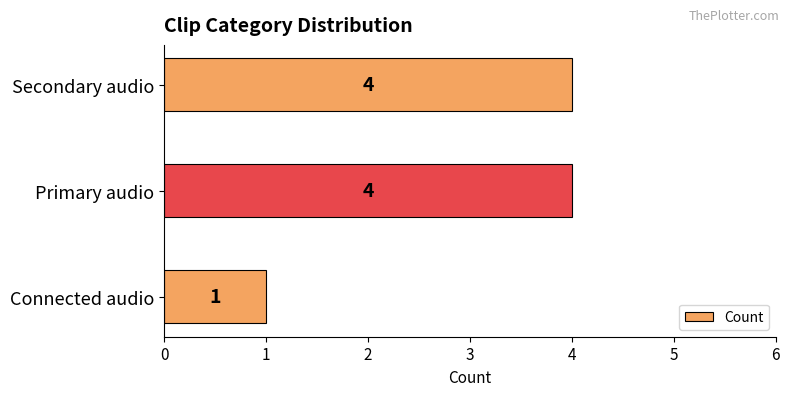

What is the sum of all values?

9